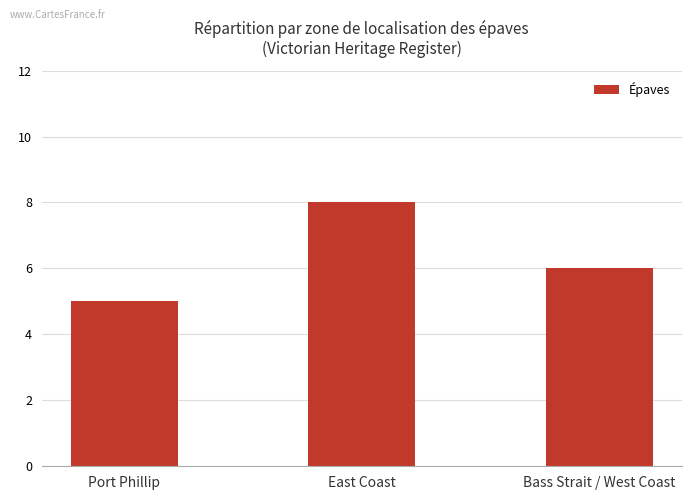

Are the bars grouped side by side (vs. stacked)?

No